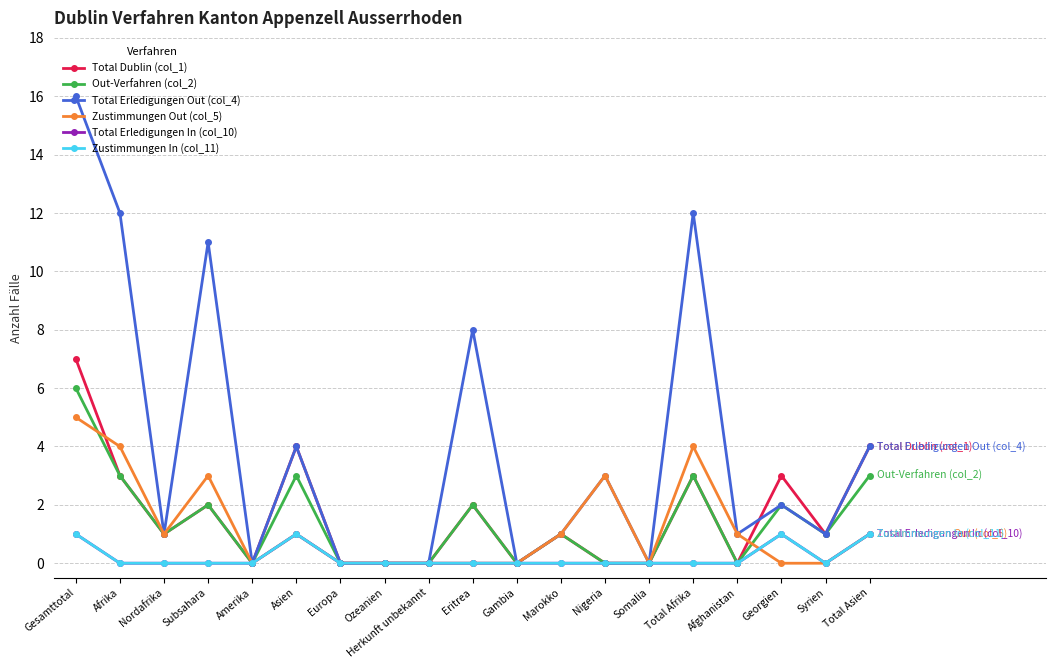

What is the difference between the second highest and minimum values in the Zustimmungen In (col_11) series?

1